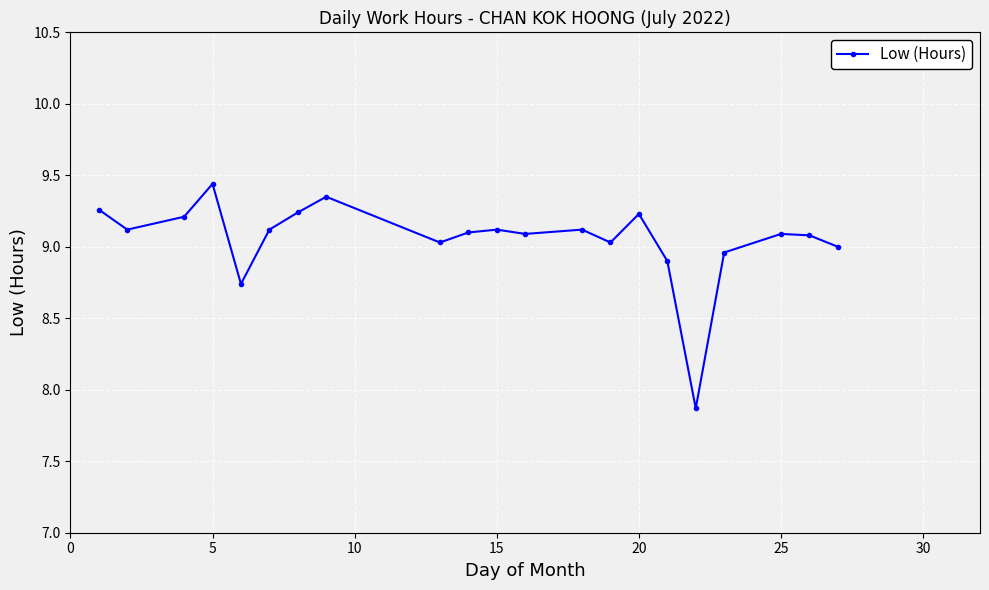

How many interior local peaks (higher than both neighbors) does the data have?

6